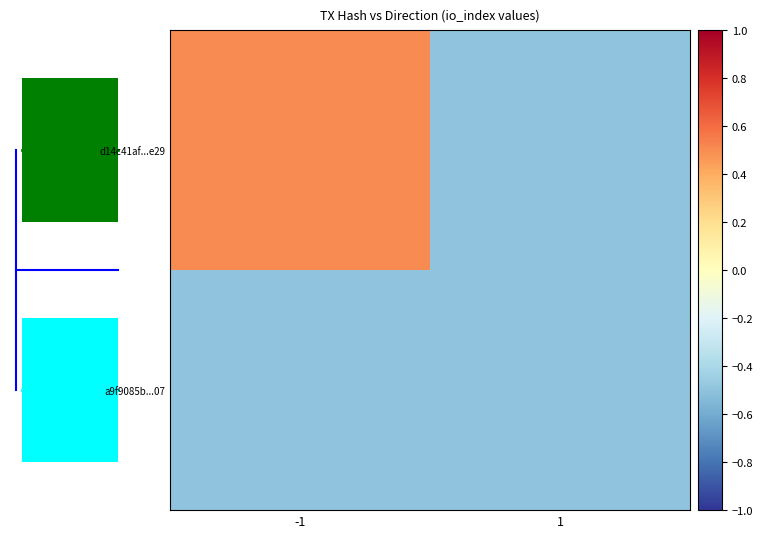

Count the d14c41af...e29 values in the range 0 to 1.

1